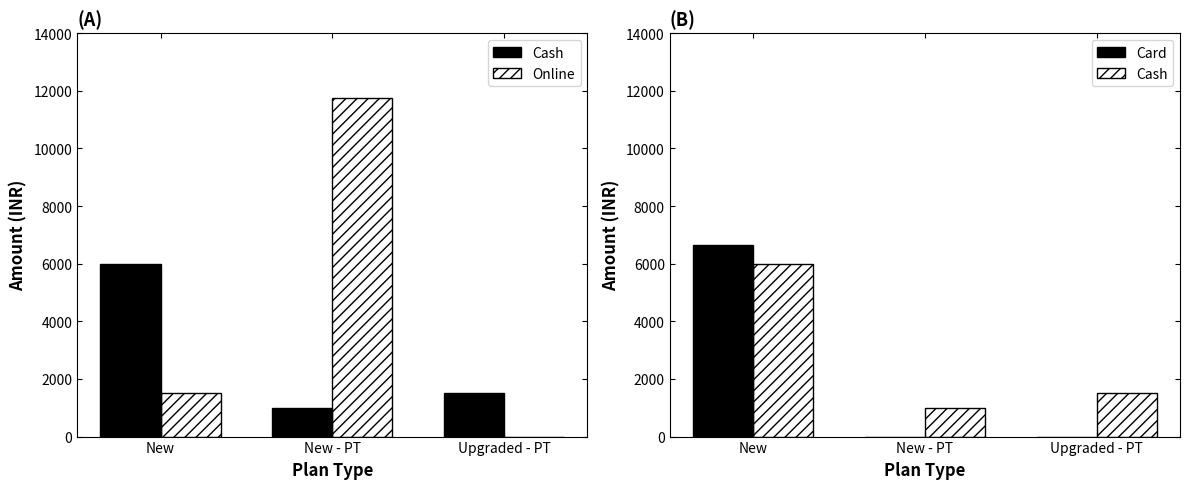

Where does the Online series first go above 1500?

New - PT